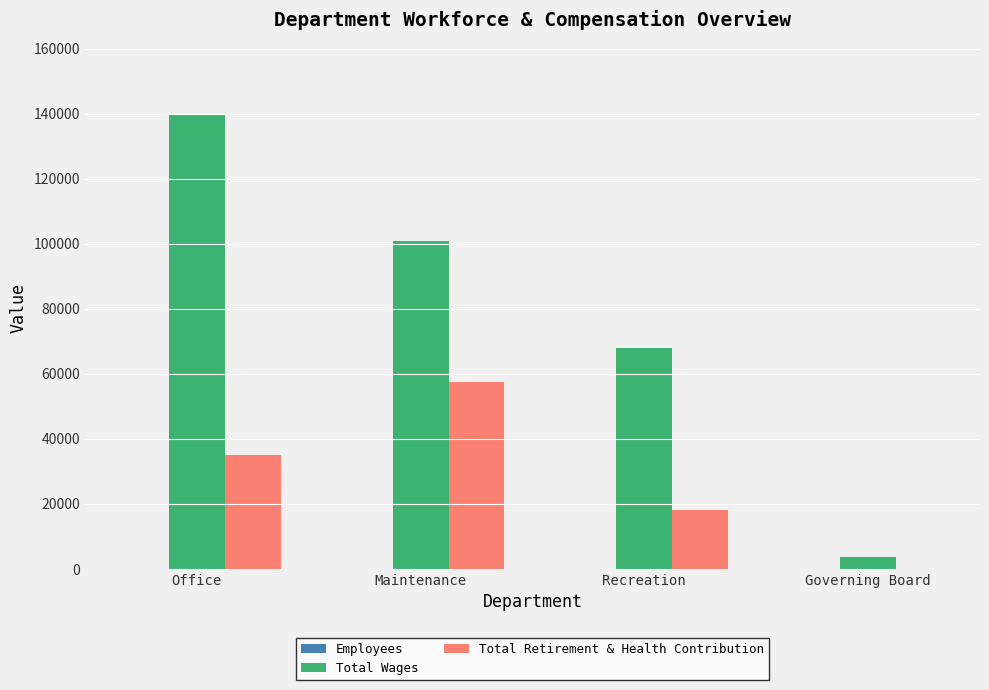

Read the Total Retirement & Health Contribution value at Recreation, to the nearest 100.

18200